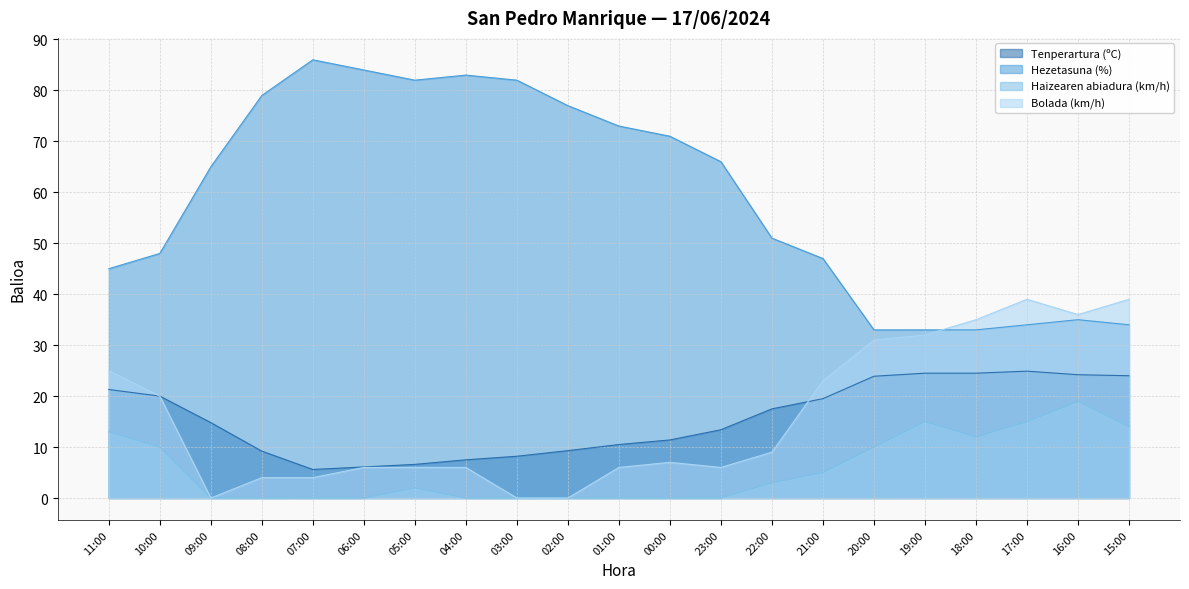

Is the value of Tenperartura (ºC) at 17:00 greater than the value of Haizearen abiadura (km/h) at 21:00?

Yes